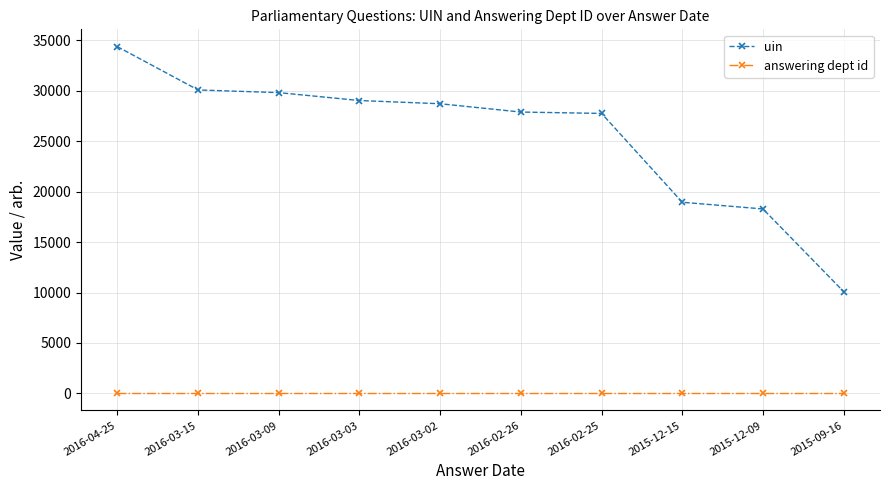

What are all the series names shown in the legend?

uin, answering dept id